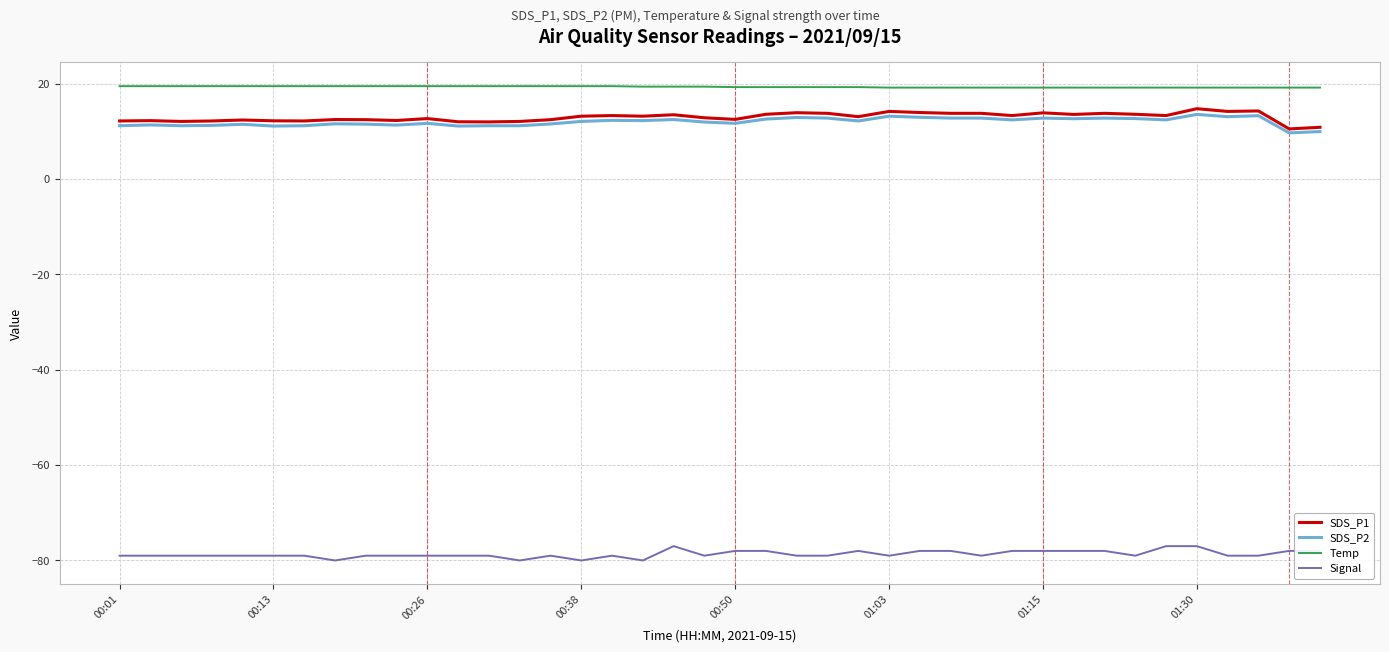

What is the highest value of the SDS_P2 series?

13.6